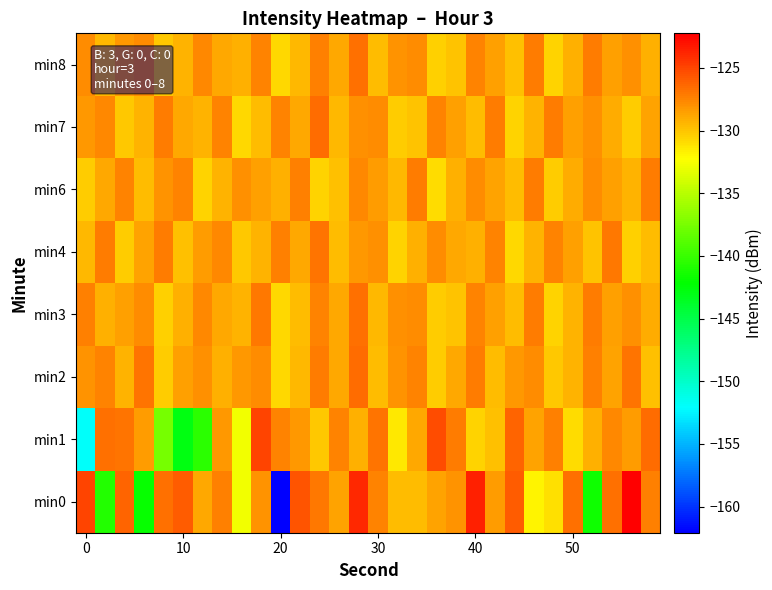

How many categories are shown in the chart?

30